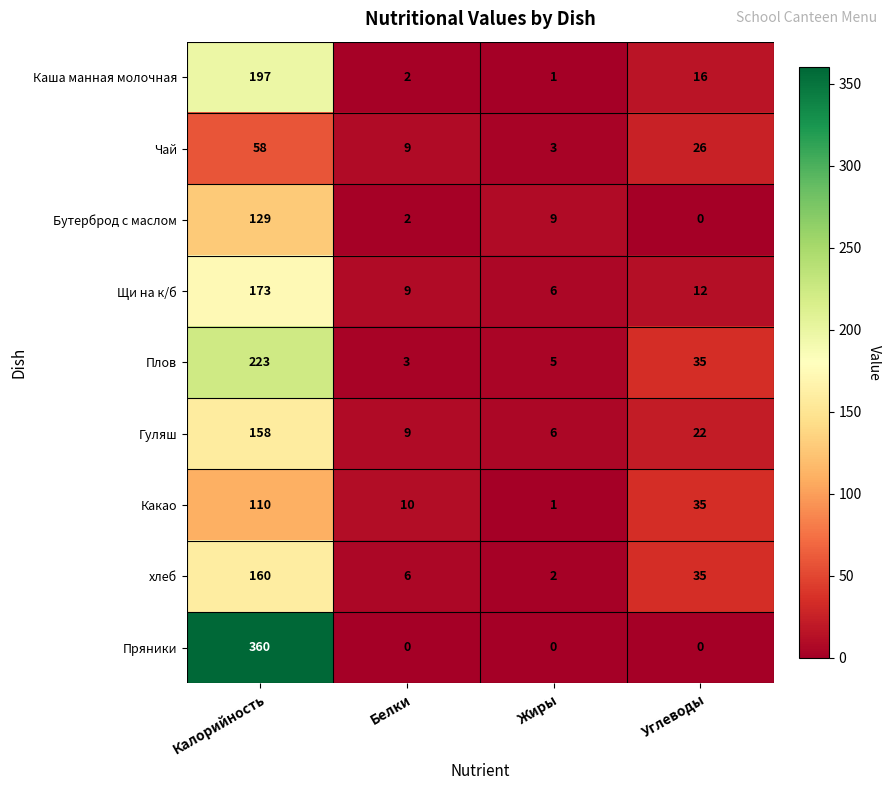

List the series in order of their peak value, highest first.

Пряники, Плов, Каша манная молочная, Щи на к/б, хлеб, Гуляш, Бутерброд с маслом, Какао, Чай